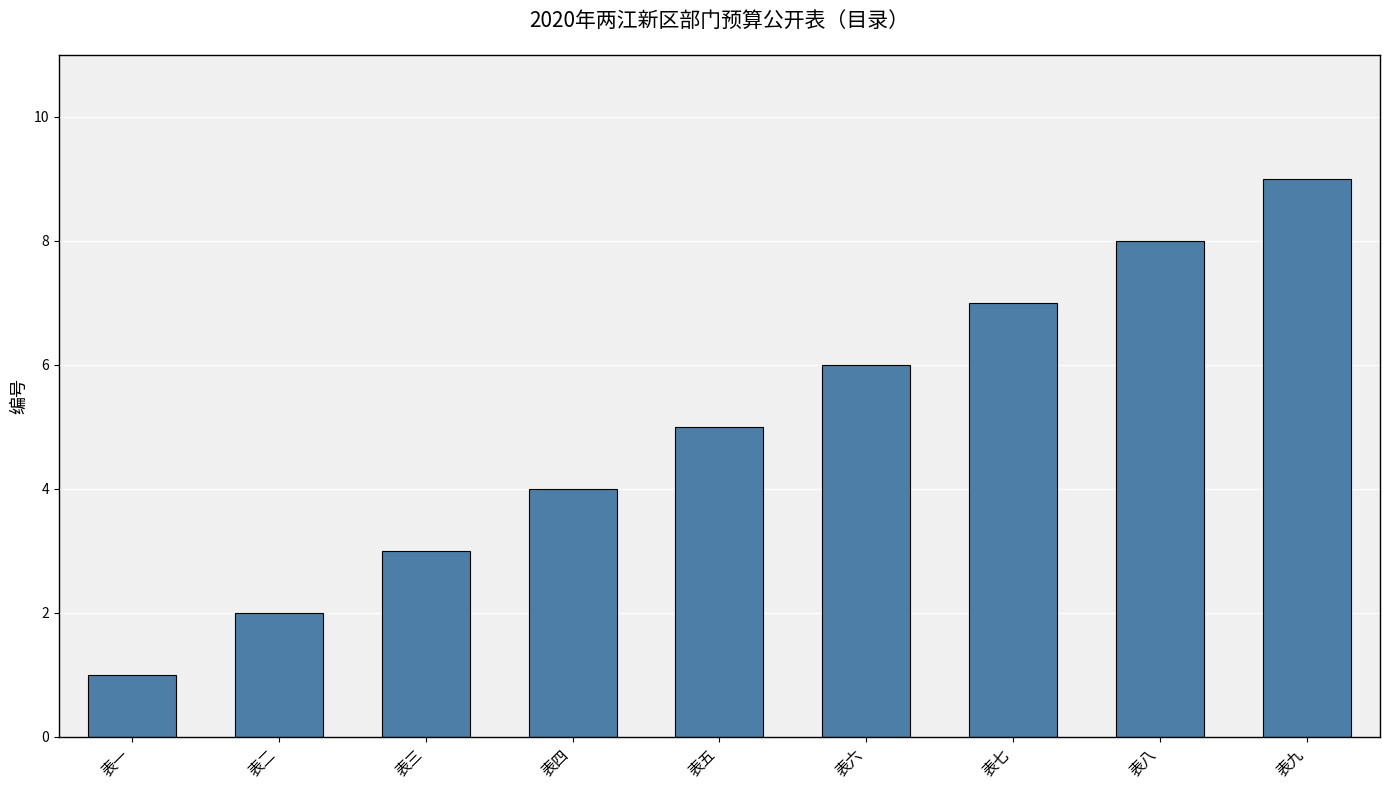

Reading right to left, list all the values displayed in this chart.

9	8	7	6	5	4	3	2	1